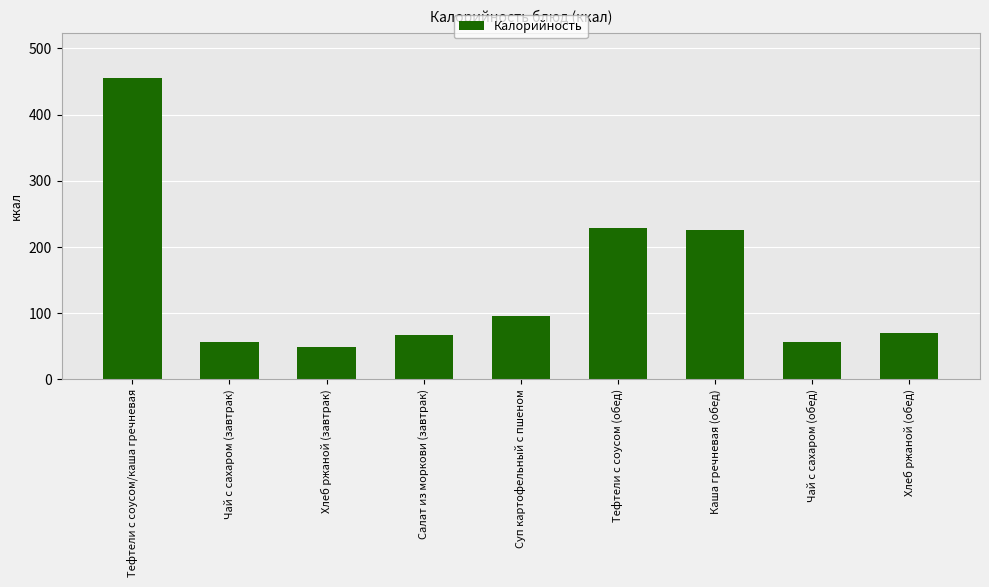

What is the label of the 3rd bar from the left?

Хлеб ржаной (завтрак)